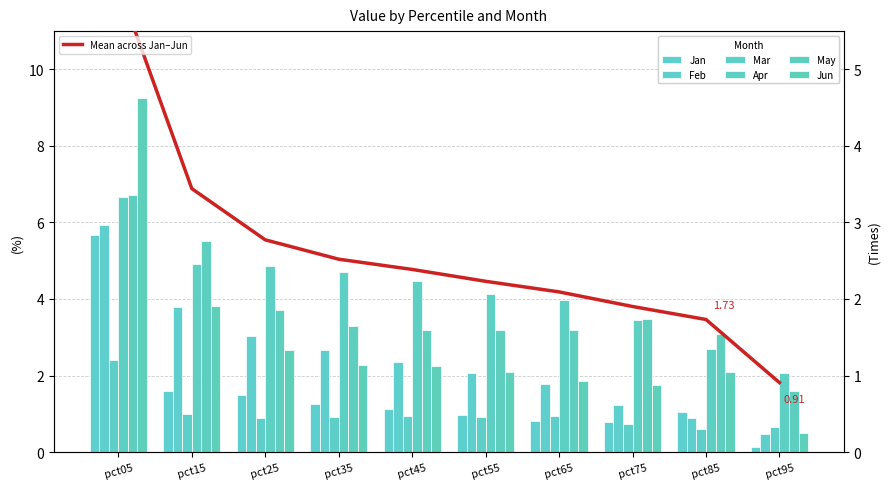

Where is Feb nearest to the value 3?

pct25